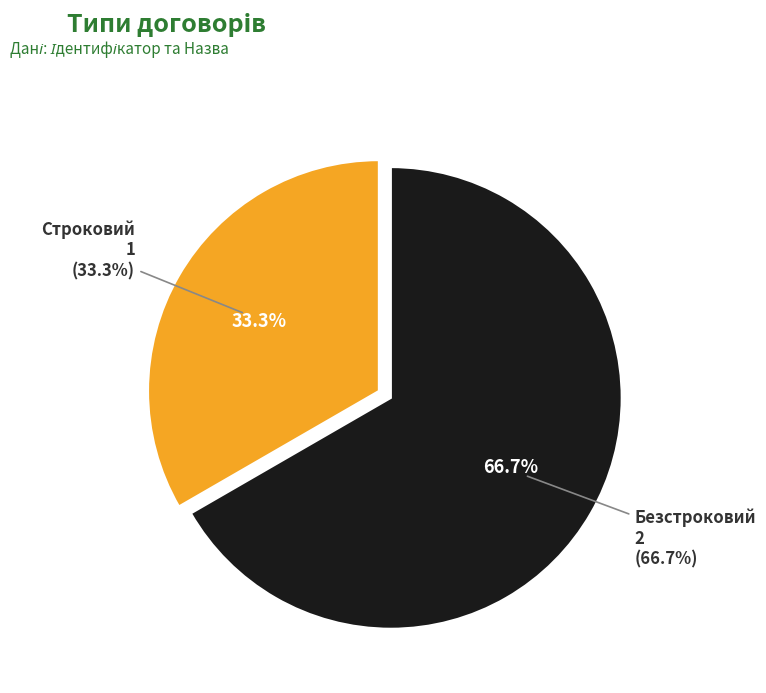

Which has a higher value, Строковий or Безстроковий?

Безстроковий